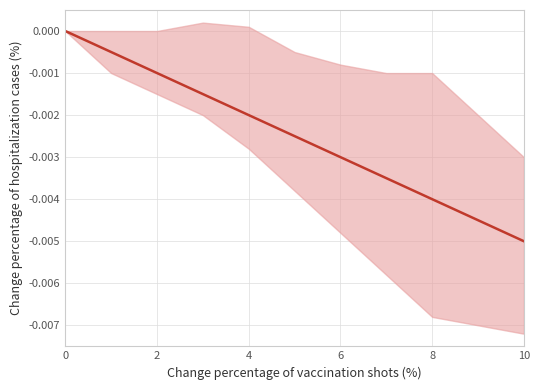

The chart shows a value of -0.0 at 10. True or false?

True